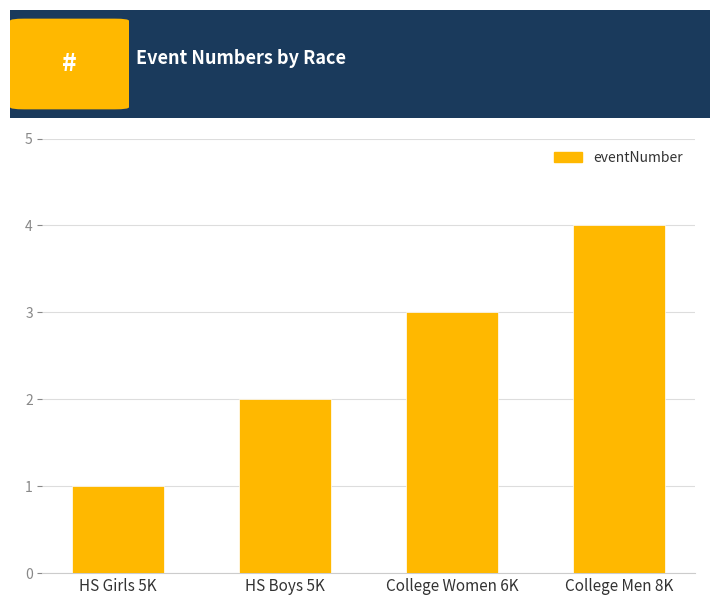

What is the change in value from HS Girls 5K to College Women 6K?

+2